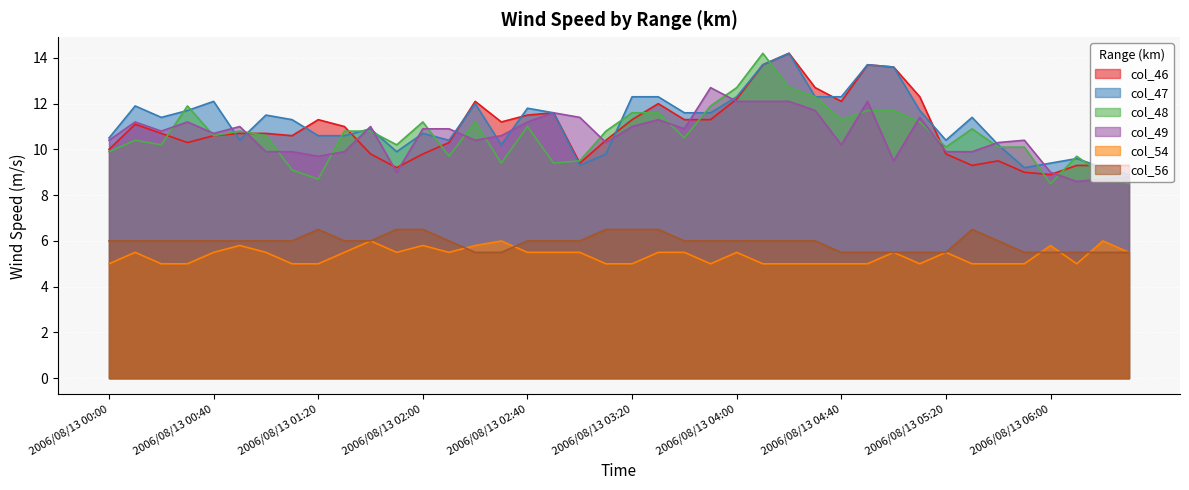

Reading left to right, list all the values displayed in this chart.

col_46: 2006/08/13 00:00=10.0	2006/08/13 00:10=11.1	2006/08/13 00:20=10.7	2006/08/13 00:30=10.3	2006/08/13 00:40=10.6	2006/08/13 00:50=10.7	2006/08/13 01:00=10.7	2006/08/13 01:10=10.6	2006/08/13 01:20=11.3	2006/08/13 01:30=11.0	2006/08/13 01:40=9.8	2006/08/13 01:50=9.2	2006/08/13 02:00=9.8	2006/08/13 02:10=10.3	2006/08/13 02:20=12.1	2006/08/13 02:30=11.2	2006/08/13 02:40=11.5	2006/08/13 02:50=11.6	2006/08/13 03:00=9.4	2006/08/13 03:10=10.4	2006/08/13 03:20=11.3	2006/08/13 03:30=12.0	2006/08/13 03:40=11.3	2006/08/13 03:50=11.3	2006/08/13 04:00=12.2	2006/08/13 04:10=13.7	2006/08/13 04:20=14.2	2006/08/13 04:30=12.7	2006/08/13 04:40=12.1	2006/08/13 04:50=13.7	2006/08/13 05:00=13.6	2006/08/13 05:10=12.3	2006/08/13 05:20=9.8	2006/08/13 05:30=9.3	2006/08/13 05:40=9.5	2006/08/13 05:50=9.0	2006/08/13 06:00=8.9	2006/08/13 06:10=9.3	2006/08/13 06:20=9.3	2006/08/13 06:30=9.3
col_47: 2006/08/13 00:00=10.5	2006/08/13 00:10=11.9	2006/08/13 00:20=11.4	2006/08/13 00:30=11.7	2006/08/13 00:40=12.1	2006/08/13 00:50=10.4	2006/08/13 01:00=11.5	2006/08/13 01:10=11.3	2006/08/13 01:20=10.6	2006/08/13 01:30=10.6	2006/08/13 01:40=10.9	2006/08/13 01:50=9.9	2006/08/13 02:00=10.7	2006/08/13 02:10=10.4	2006/08/13 02:20=12.0	2006/08/13 02:30=10.2	2006/08/13 02:40=11.8	2006/08/13 02:50=11.6	2006/08/13 03:00=9.3	2006/08/13 03:10=9.8	2006/08/13 03:20=12.3	2006/08/13 03:30=12.3	2006/08/13 03:40=11.6	2006/08/13 03:50=11.6	2006/08/13 04:00=12.3	2006/08/13 04:10=13.7	2006/08/13 04:20=14.2	2006/08/13 04:30=12.3	2006/08/13 04:40=12.3	2006/08/13 04:50=13.7	2006/08/13 05:00=13.6	2006/08/13 05:10=11.7	2006/08/13 05:20=10.4	2006/08/13 05:30=11.4	2006/08/13 05:40=10.2	2006/08/13 05:50=9.2	2006/08/13 06:00=9.4	2006/08/13 06:10=9.6	2006/08/13 06:20=9.2	2006/08/13 06:30=8.9
col_48: 2006/08/13 00:00=9.9	2006/08/13 00:10=10.4	2006/08/13 00:20=10.2	2006/08/13 00:30=11.9	2006/08/13 00:40=10.6	2006/08/13 00:50=10.8	2006/08/13 01:00=10.6	2006/08/13 01:10=9.1	2006/08/13 01:20=8.7	2006/08/13 01:30=10.8	2006/08/13 01:40=10.8	2006/08/13 01:50=10.2	2006/08/13 02:00=11.2	2006/08/13 02:10=9.7	2006/08/13 02:20=11.2	2006/08/13 02:30=9.4	2006/08/13 02:40=11.0	2006/08/13 02:50=9.4	2006/08/13 03:00=9.5	2006/08/13 03:10=10.8	2006/08/13 03:20=11.6	2006/08/13 03:30=11.6	2006/08/13 03:40=10.5	2006/08/13 03:50=11.9	2006/08/13 04:00=12.7	2006/08/13 04:10=14.2	2006/08/13 04:20=12.7	2006/08/13 04:30=12.3	2006/08/13 04:40=11.3	2006/08/13 04:50=11.7	2006/08/13 05:00=11.7	2006/08/13 05:10=11.2	2006/08/13 05:20=10.1	2006/08/13 05:30=10.9	2006/08/13 05:40=10.1	2006/08/13 05:50=10.1	2006/08/13 06:00=8.5	2006/08/13 06:10=9.7	2006/08/13 06:20=8.9	2006/08/13 06:30=8.5
col_49: 2006/08/13 00:00=10.4	2006/08/13 00:10=11.2	2006/08/13 00:20=10.8	2006/08/13 00:30=11.2	2006/08/13 00:40=10.7	2006/08/13 00:50=11.0	2006/08/13 01:00=9.9	2006/08/13 01:10=9.9	2006/08/13 01:20=9.7	2006/08/13 01:30=9.9	2006/08/13 01:40=11.0	2006/08/13 01:50=9.0	2006/08/13 02:00=10.9	2006/08/13 02:10=10.9	2006/08/13 02:20=10.4	2006/08/13 02:30=10.6	2006/08/13 02:40=11.2	2006/08/13 02:50=11.6	2006/08/13 03:00=11.4	2006/08/13 03:10=10.3	2006/08/13 03:20=11.0	2006/08/13 03:30=11.3	2006/08/13 03:40=10.9	2006/08/13 03:50=12.7	2006/08/13 04:00=12.1	2006/08/13 04:10=12.1	2006/08/13 04:20=12.1	2006/08/13 04:30=11.7	2006/08/13 04:40=10.2	2006/08/13 04:50=12.1	2006/08/13 05:00=9.5	2006/08/13 05:10=11.4	2006/08/13 05:20=9.9	2006/08/13 05:30=9.9	2006/08/13 05:40=10.3	2006/08/13 05:50=10.4	2006/08/13 06:00=9.0	2006/08/13 06:10=8.6	2006/08/13 06:20=8.7	2006/08/13 06:30=8.8
col_54: 2006/08/13 00:00=5.0	2006/08/13 00:10=5.5	2006/08/13 00:20=5.0	2006/08/13 00:30=5.0	2006/08/13 00:40=5.5	2006/08/13 00:50=5.8	2006/08/13 01:00=5.5	2006/08/13 01:10=5.0	2006/08/13 01:20=5.0	2006/08/13 01:30=5.5	2006/08/13 01:40=6.0	2006/08/13 01:50=5.5	2006/08/13 02:00=5.8	2006/08/13 02:10=5.5	2006/08/13 02:20=5.8	2006/08/13 02:30=6.0	2006/08/13 02:40=5.5	2006/08/13 02:50=5.5	2006/08/13 03:00=5.5	2006/08/13 03:10=5.0	2006/08/13 03:20=5.0	2006/08/13 03:30=5.5	2006/08/13 03:40=5.5	2006/08/13 03:50=5.0	2006/08/13 04:00=5.5	2006/08/13 04:10=5.0	2006/08/13 04:20=5.0	2006/08/13 04:30=5.0	2006/08/13 04:40=5.0	2006/08/13 04:50=5.0	2006/08/13 05:00=5.5	2006/08/13 05:10=5.0	2006/08/13 05:20=5.5	2006/08/13 05:30=5.0	2006/08/13 05:40=5.0	2006/08/13 05:50=5.0	2006/08/13 06:00=5.8	2006/08/13 06:10=5.0	2006/08/13 06:20=6.0	2006/08/13 06:30=5.5
col_56: 2006/08/13 00:00=6.0	2006/08/13 00:10=6.0	2006/08/13 00:20=6.0	2006/08/13 00:30=6.0	2006/08/13 00:40=6.0	2006/08/13 00:50=6.0	2006/08/13 01:00=6.0	2006/08/13 01:10=6.0	2006/08/13 01:20=6.5	2006/08/13 01:30=6.0	2006/08/13 01:40=6.0	2006/08/13 01:50=6.5	2006/08/13 02:00=6.5	2006/08/13 02:10=6.0	2006/08/13 02:20=5.5	2006/08/13 02:30=5.5	2006/08/13 02:40=6.0	2006/08/13 02:50=6.0	2006/08/13 03:00=6.0	2006/08/13 03:10=6.5	2006/08/13 03:20=6.5	2006/08/13 03:30=6.5	2006/08/13 03:40=6.0	2006/08/13 03:50=6.0	2006/08/13 04:00=6.0	2006/08/13 04:10=6.0	2006/08/13 04:20=6.0	2006/08/13 04:30=6.0	2006/08/13 04:40=5.5	2006/08/13 04:50=5.5	2006/08/13 05:00=5.5	2006/08/13 05:10=5.5	2006/08/13 05:20=5.5	2006/08/13 05:30=6.5	2006/08/13 05:40=6.0	2006/08/13 05:50=5.5	2006/08/13 06:00=5.5	2006/08/13 06:10=5.5	2006/08/13 06:20=5.5	2006/08/13 06:30=5.5